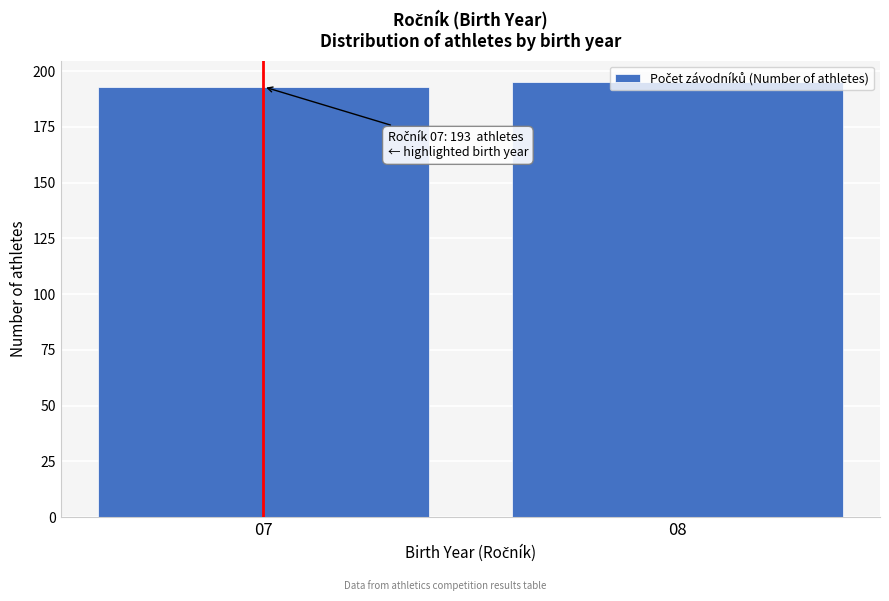

What is the average value?

194